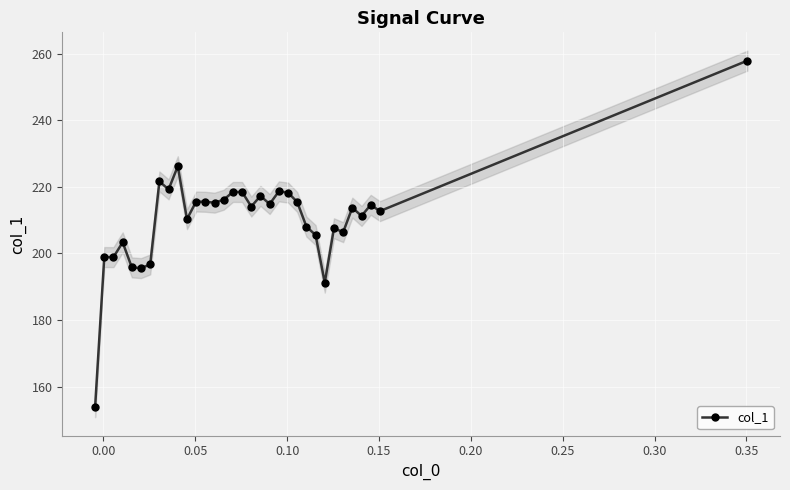

What is the highest value of the col_1 series?

257.9